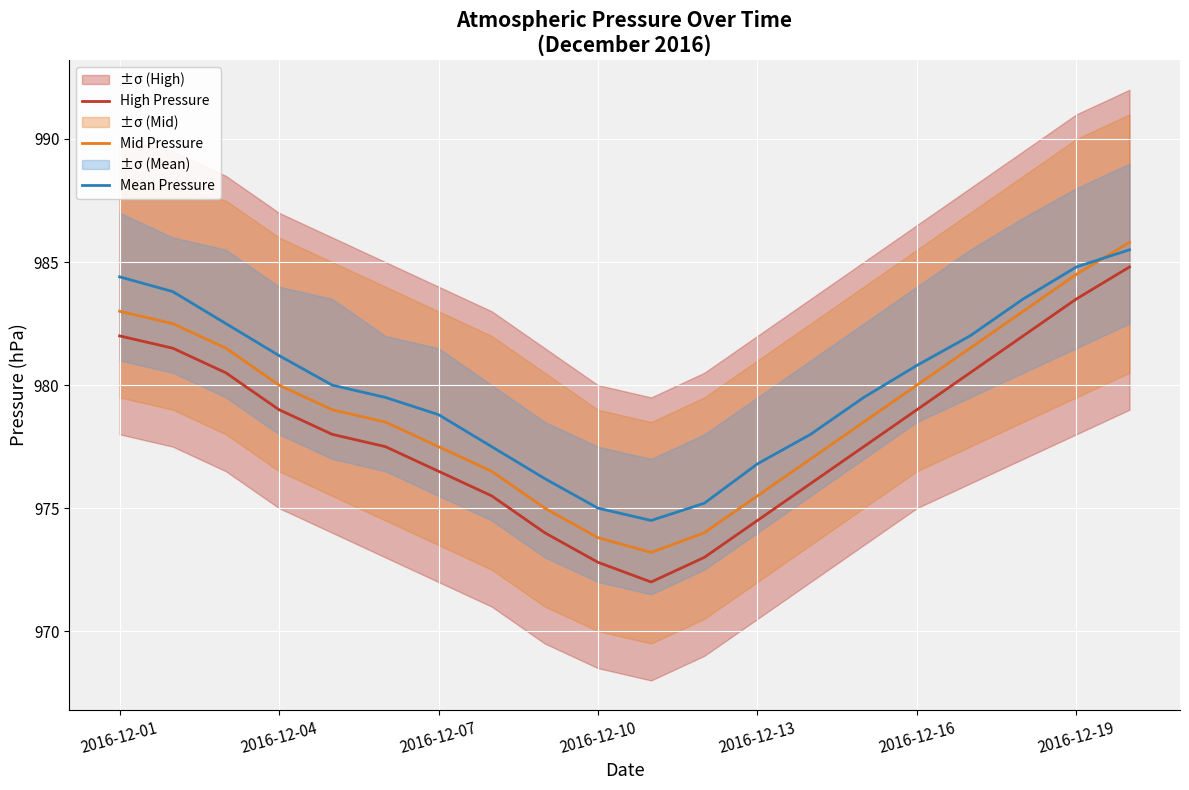

How many data points in Mid Pressure are less than 979?

10